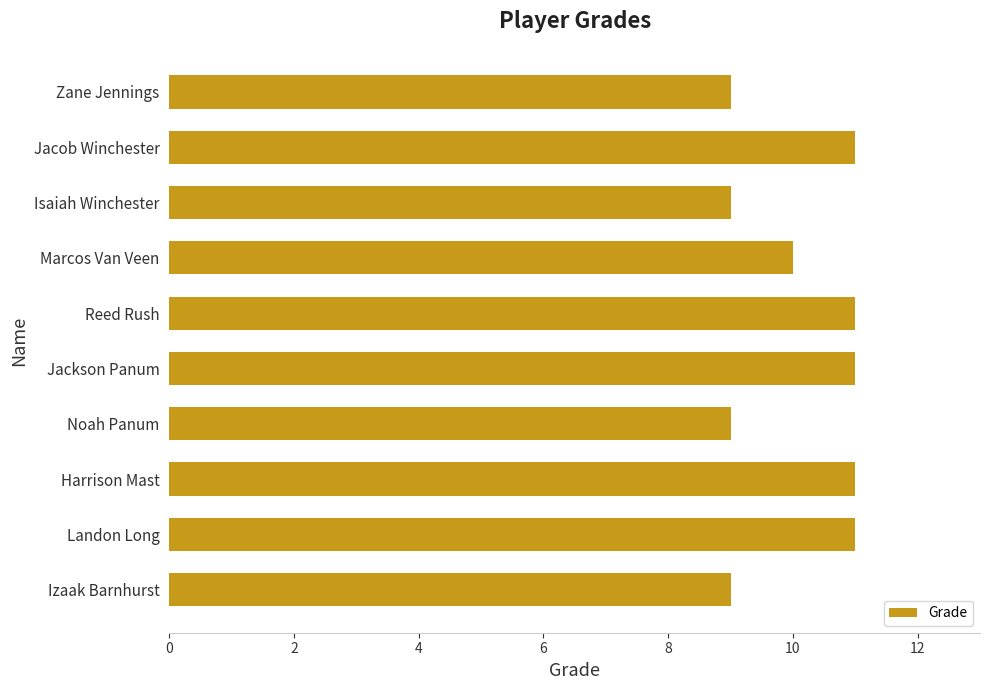

How many distinct data groups are displayed?

1